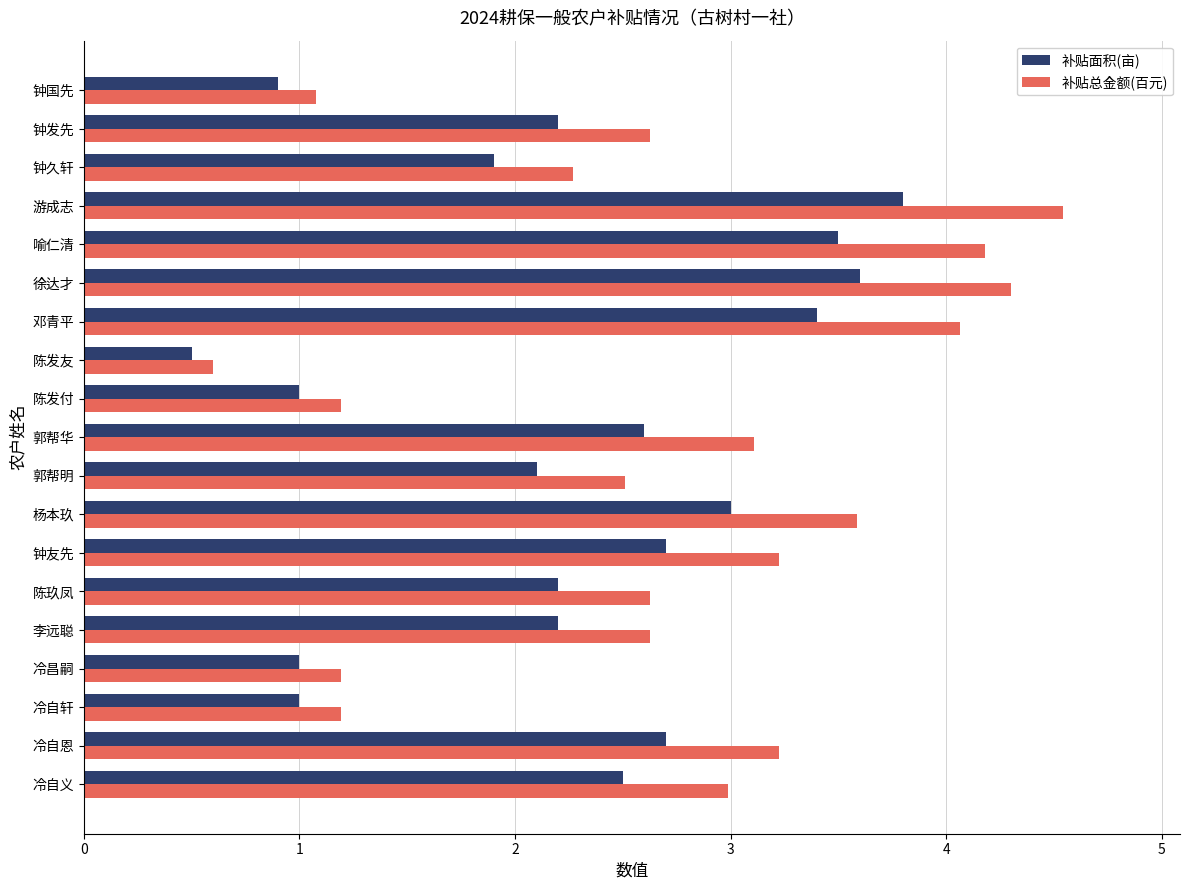

Which category has the lowest value across all series?

陈发友